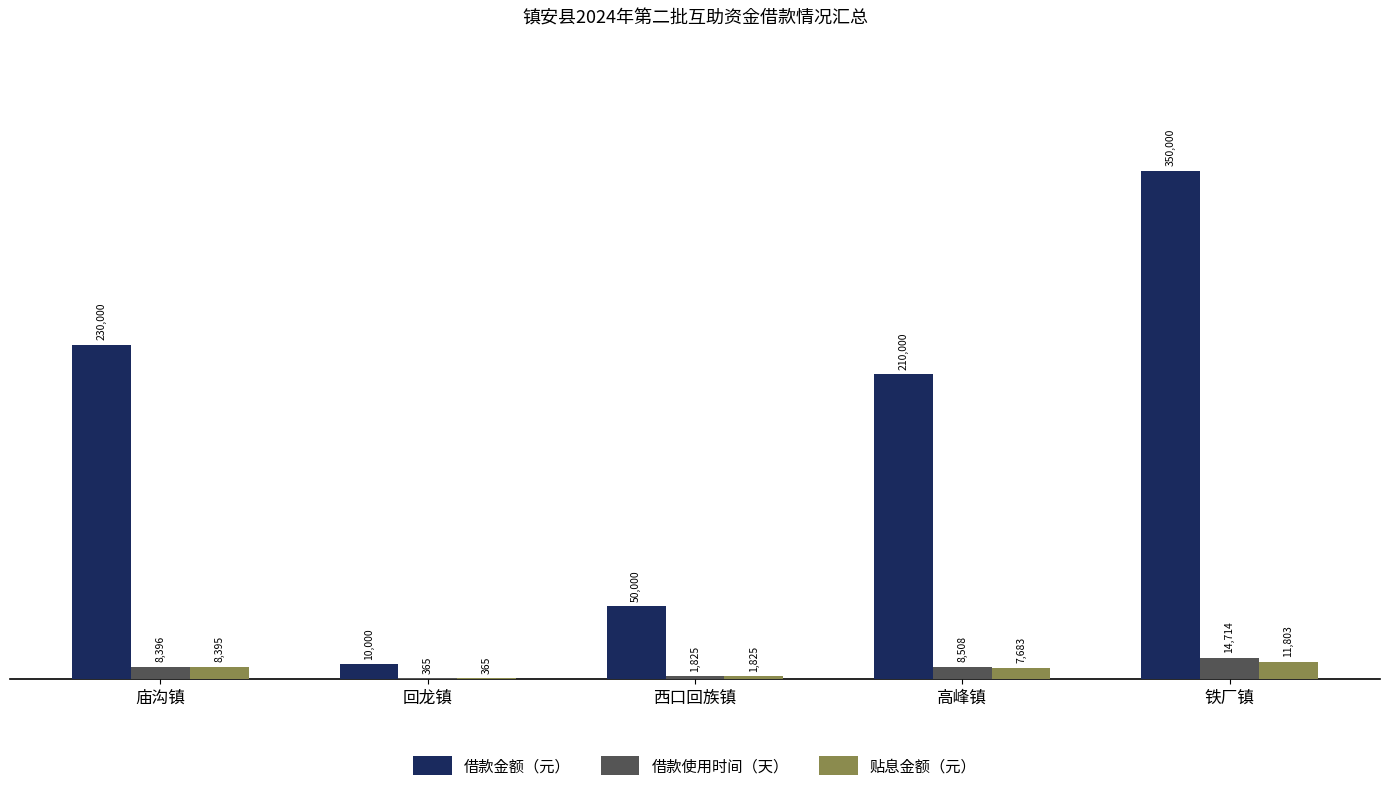

What is the sum of all 贴息金额（元） values?

30070.9